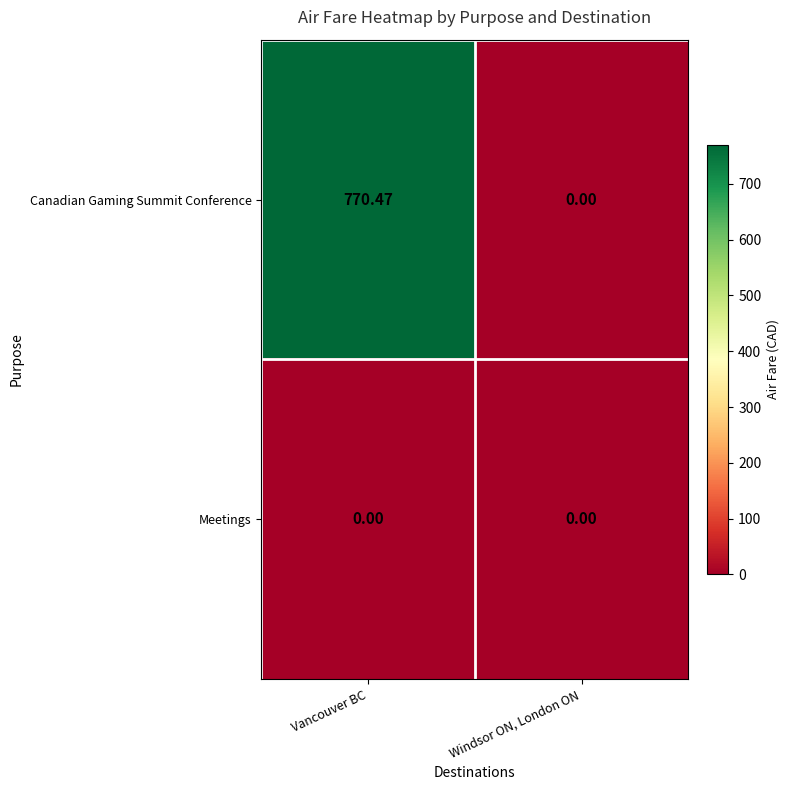

At how many categories does at least one series exceed 105?

1